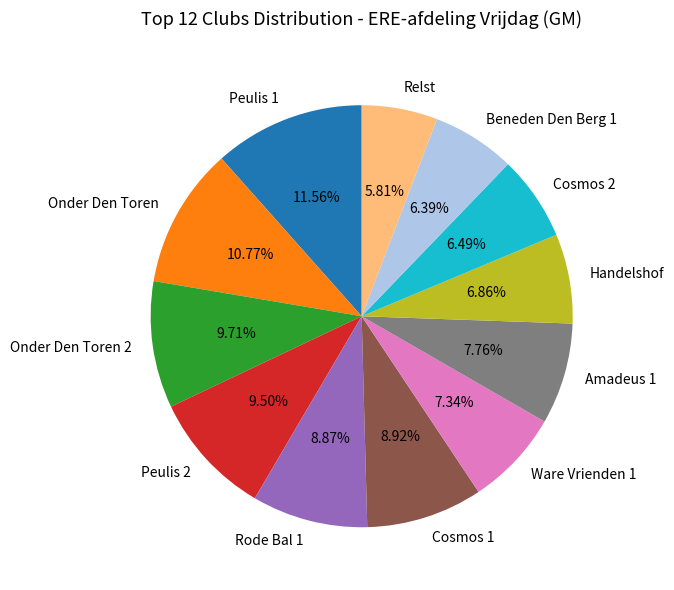

True or false: Handelshof accounts for 7% of the total.

True